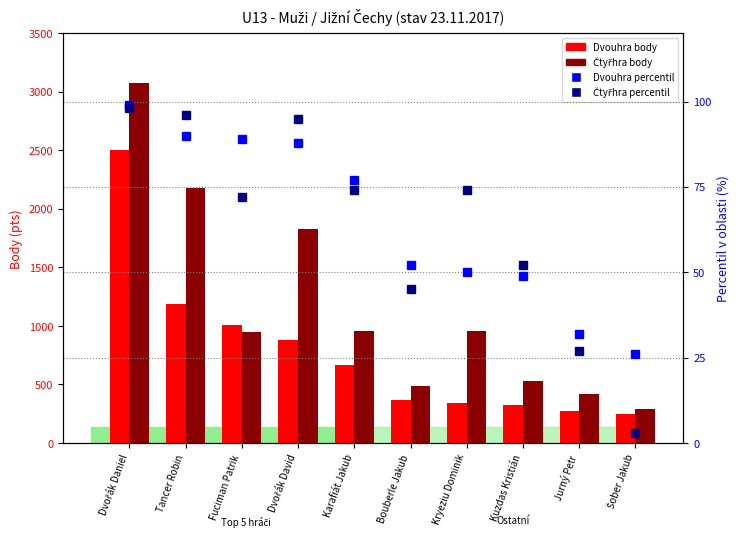

At how many categories does at least one series exceed 2156?

2